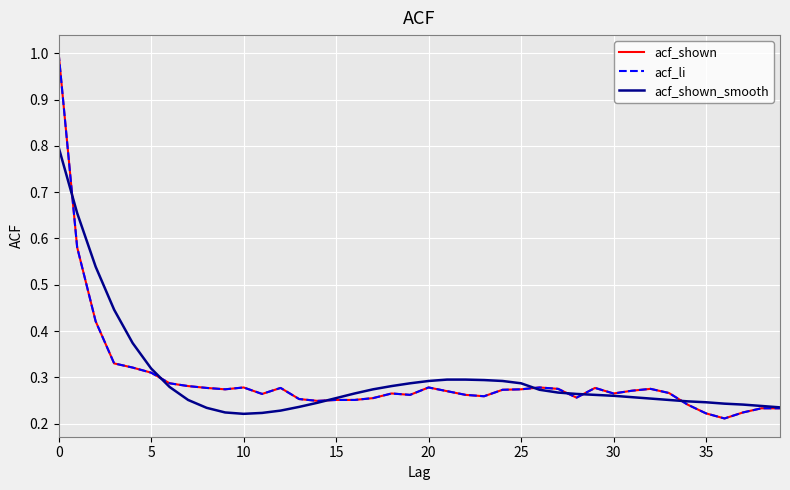

Does the chart have visible grid lines?

Yes